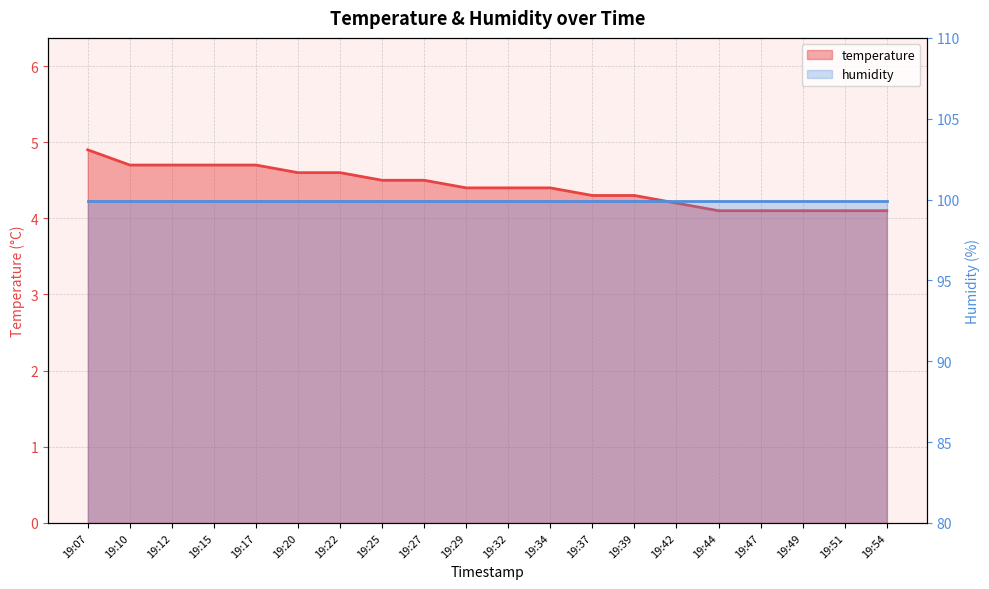

Which label corresponds to the smallest value in the chart?

19:44